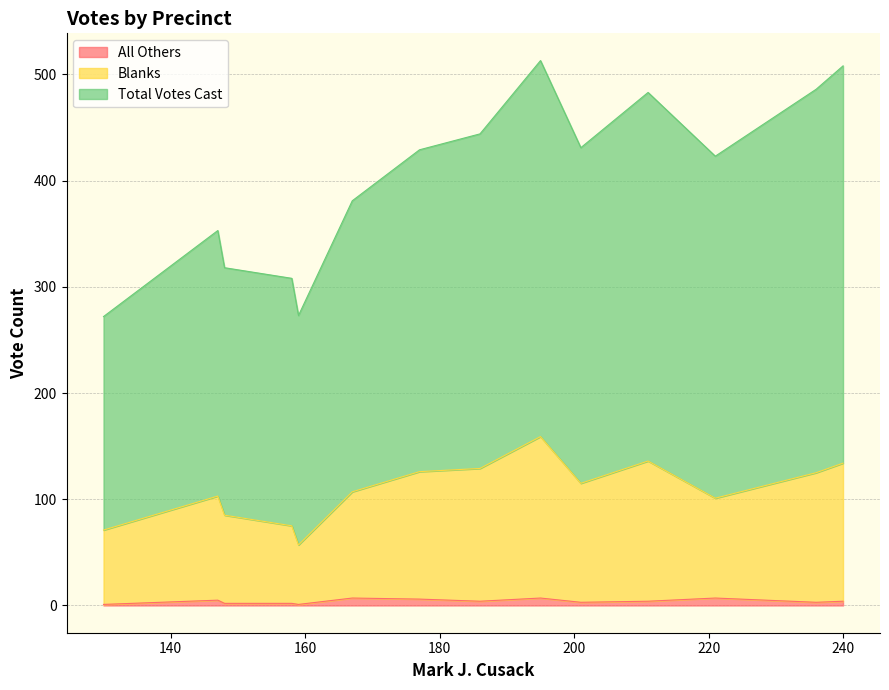

Rank the series by their maximum value, from lowest to highest.

All Others, Blanks, Total Votes Cast